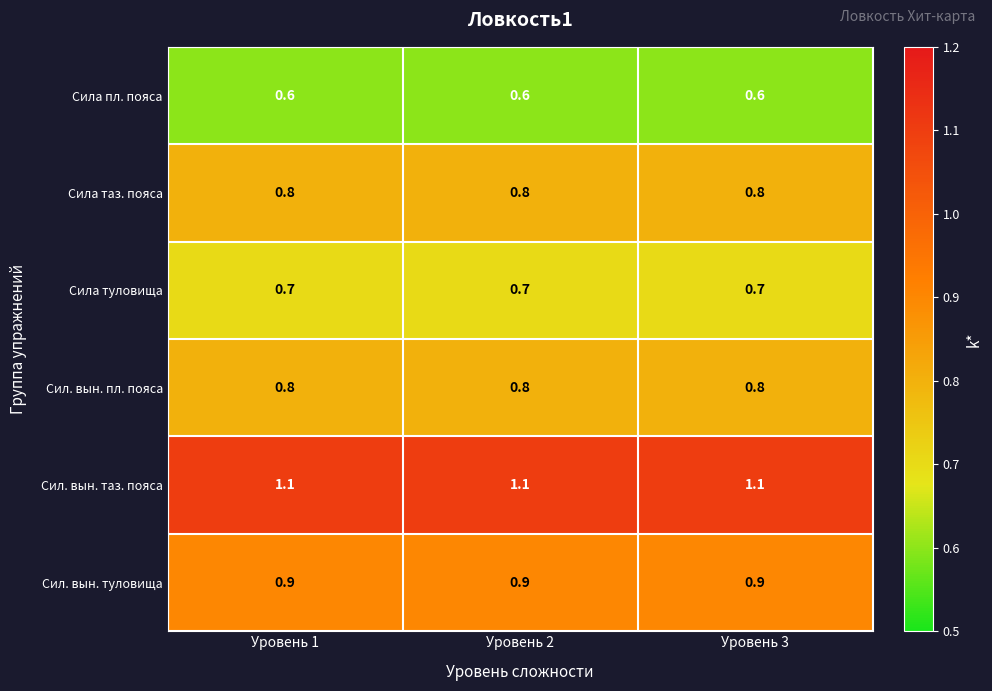

What is the sum of the Сил. вын. таз. пояса values at Уровень 2 and Уровень 3?

2.2